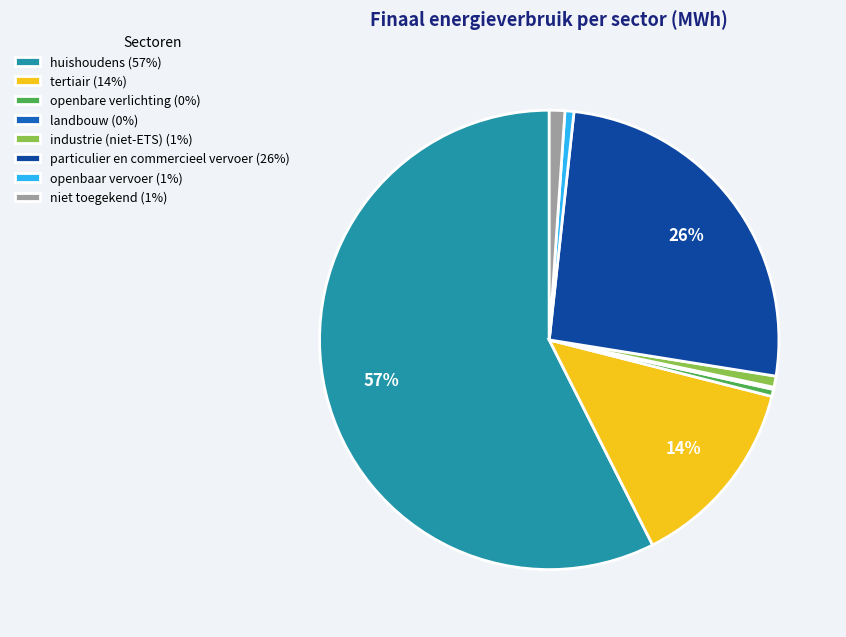

Is tertiair (14%) the majority of the pie?

No